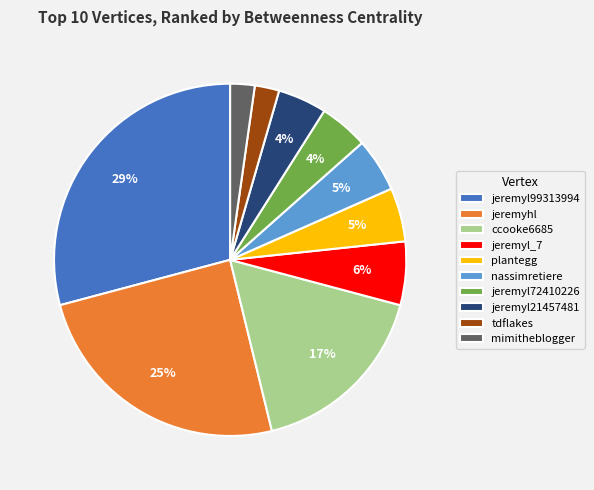

What is the largest slice in the pie chart?

jeremyl99313994